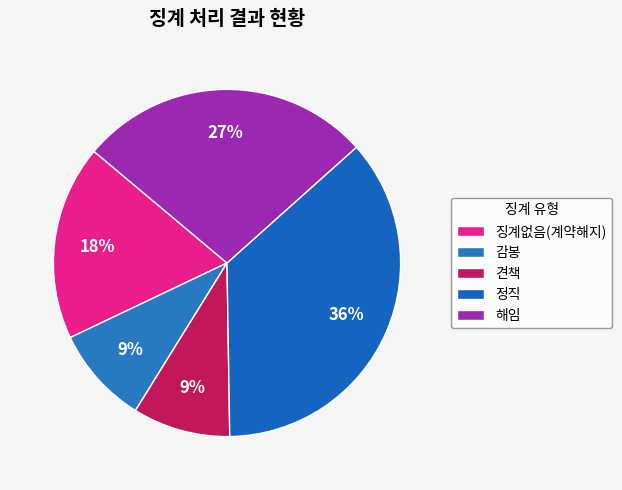

Which category has the biggest portion of the pie?

정직